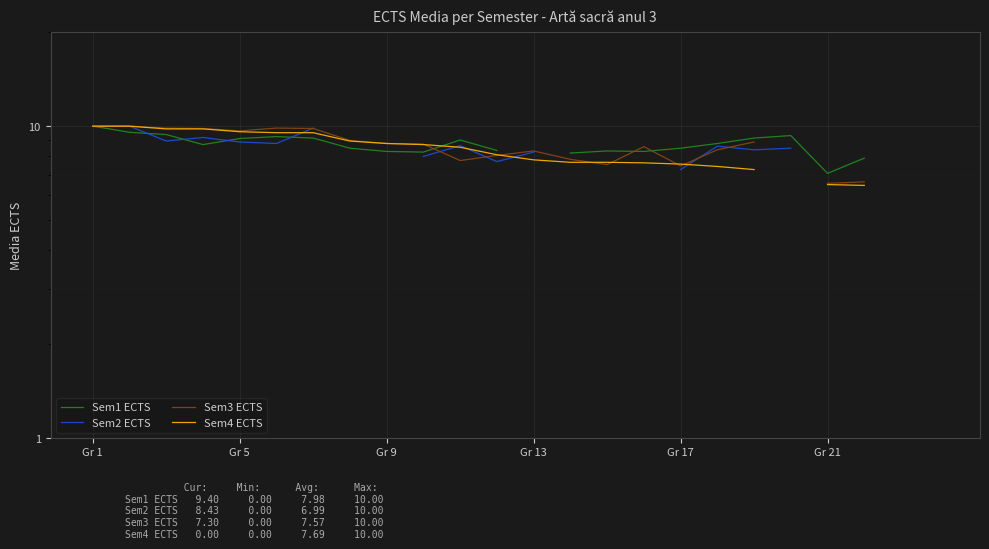

The value of Sem2 ECTS at Gr 21 is 14.7. True or false?

False